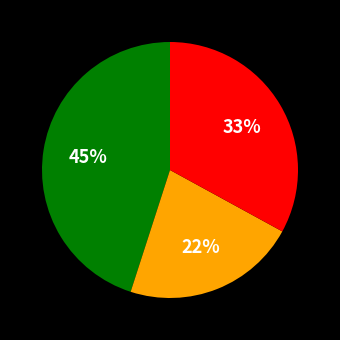

Is there any slice that represents more than half of the pie?

No